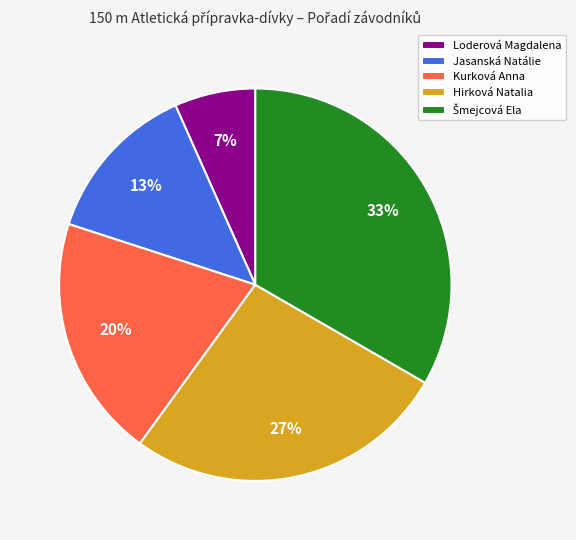

Is the sum of Jasanská Natálie and Hirková Natalia greater than half?

No